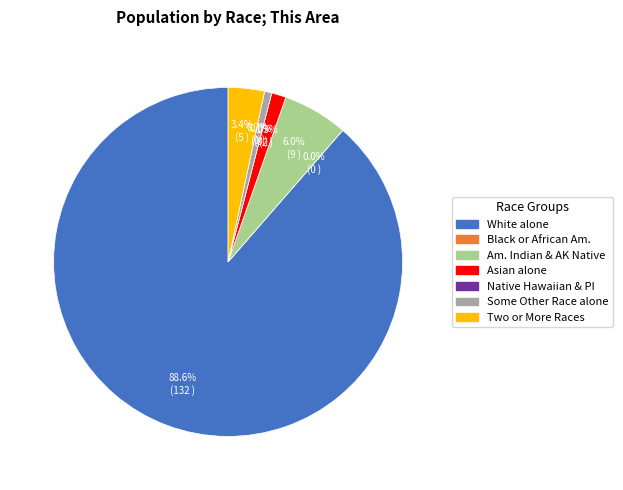

To the nearest percent, what percentage of the pie is White alone?

89%